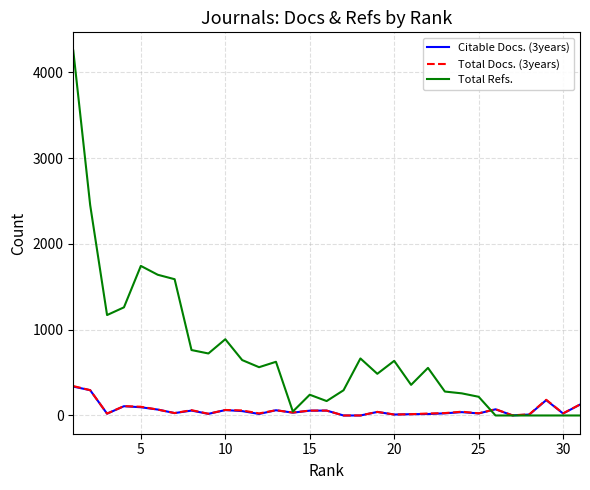

Which series has the largest total across all categories?

Total Refs.